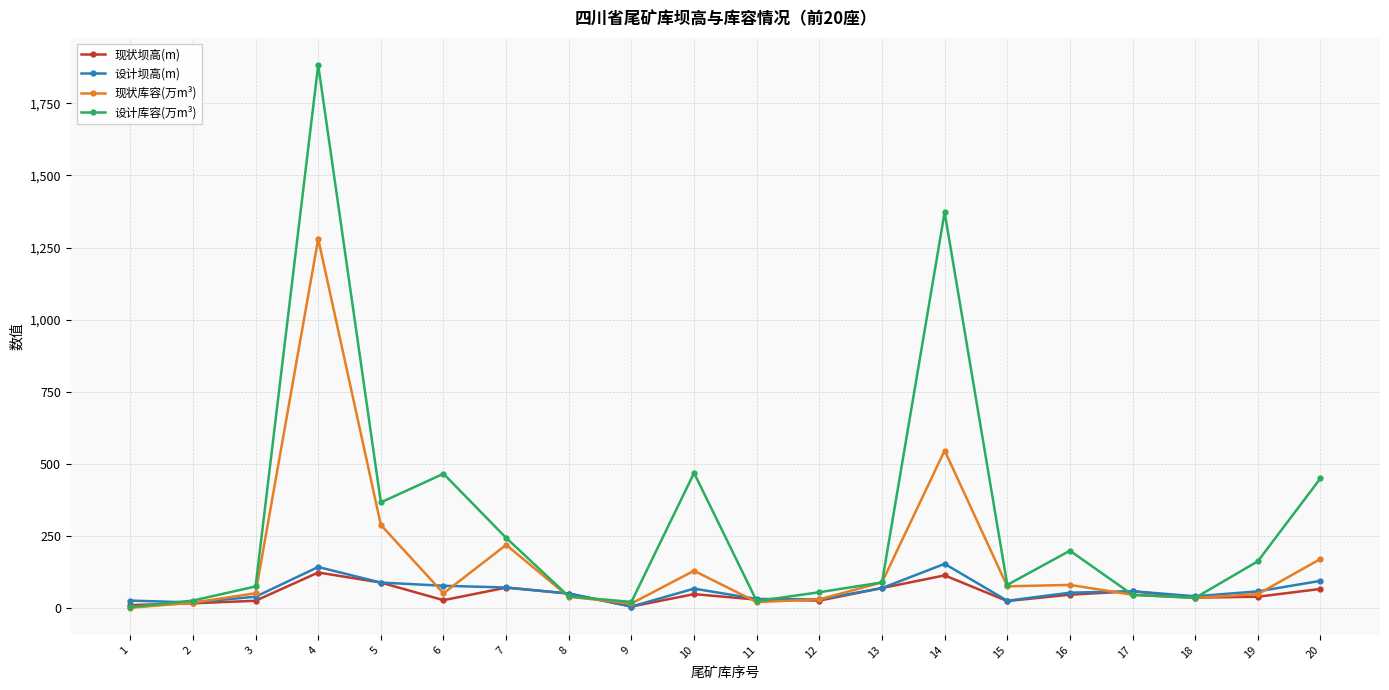

The value of 设计坝高(m) at 14 is 153.0. True or false?

True